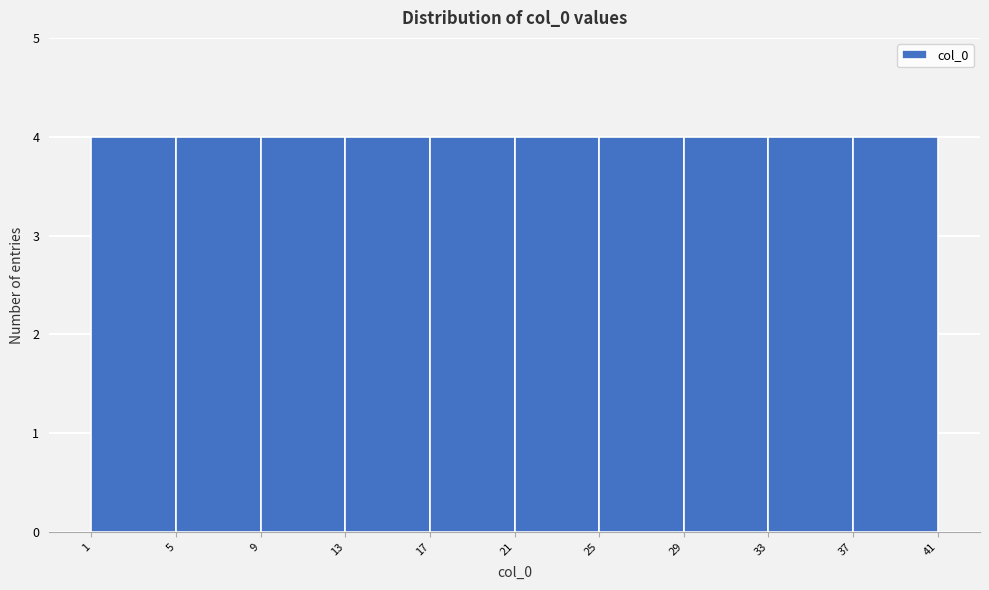

Reading left to right, transcribe this chart: for each bar, give the range it covers on the x-axis and its height. The values are not printed on the chart, so give them approximately, as read against the axis.

1 to 5: 4
5 to 9: 4
9 to 13: 4
13 to 17: 4
17 to 21: 4
21 to 25: 4
25 to 29: 4
29 to 33: 4
33 to 37: 4
37 to 41: 4